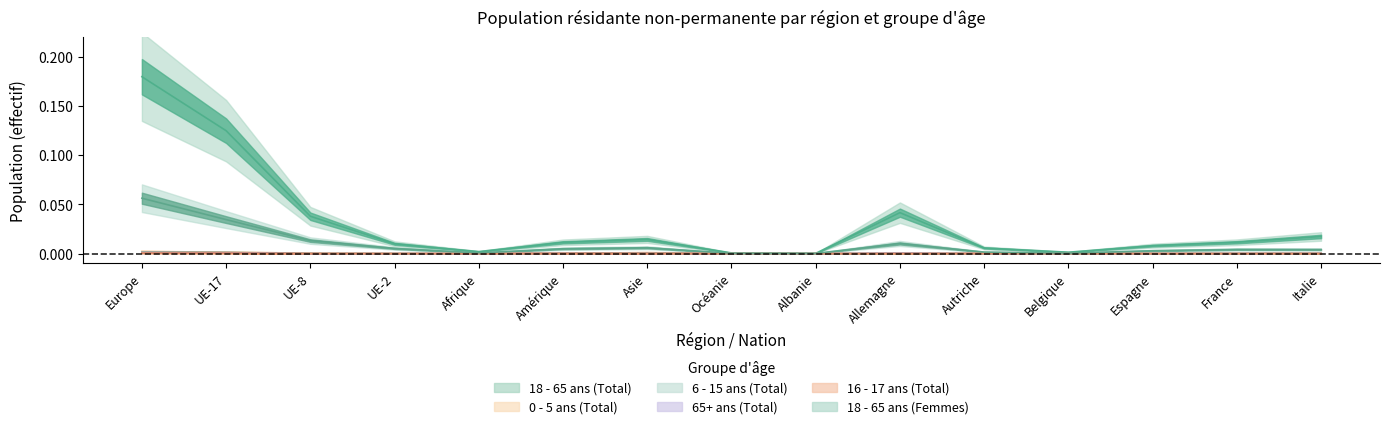

List the labels in order of 6 - 15 ans (Total) value, largest first.

Europe, UE-17, Asie, Amérique, Allemagne, Italie, UE-8, Espagne, France, Afrique, UE-2, Autriche, Océanie, Belgique, Albanie